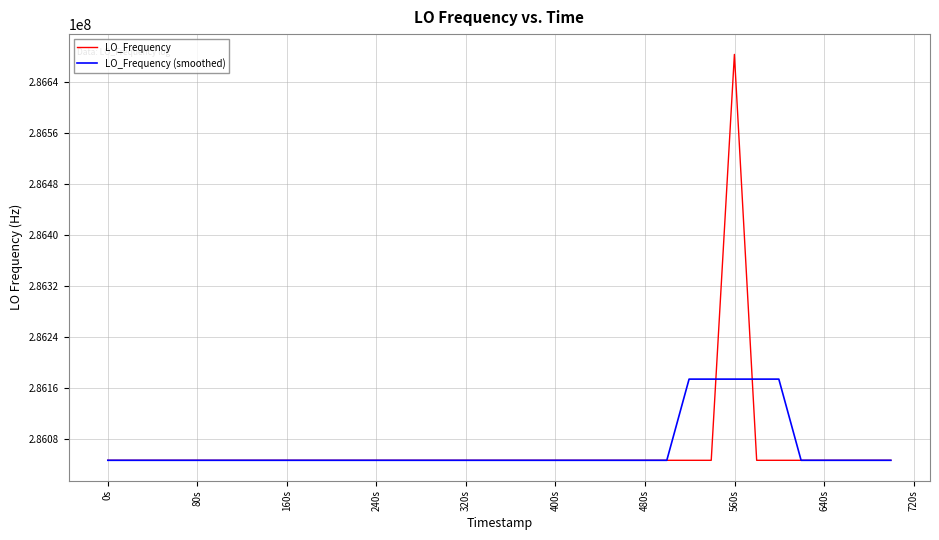

What is the highest value of the LO_Frequency series?

286682705.7